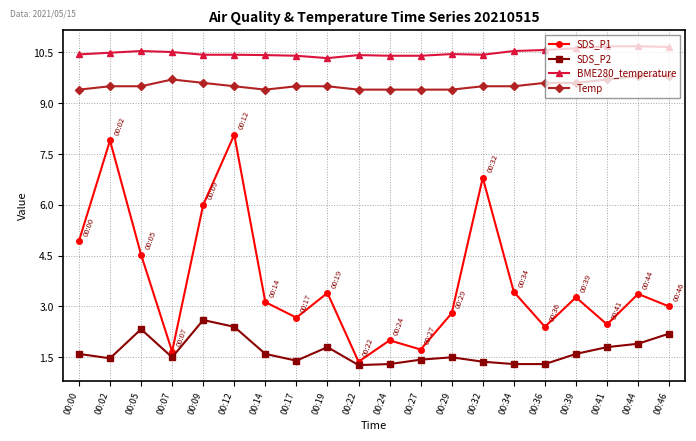

Which series has the largest total across all categories?

BME280_temperature